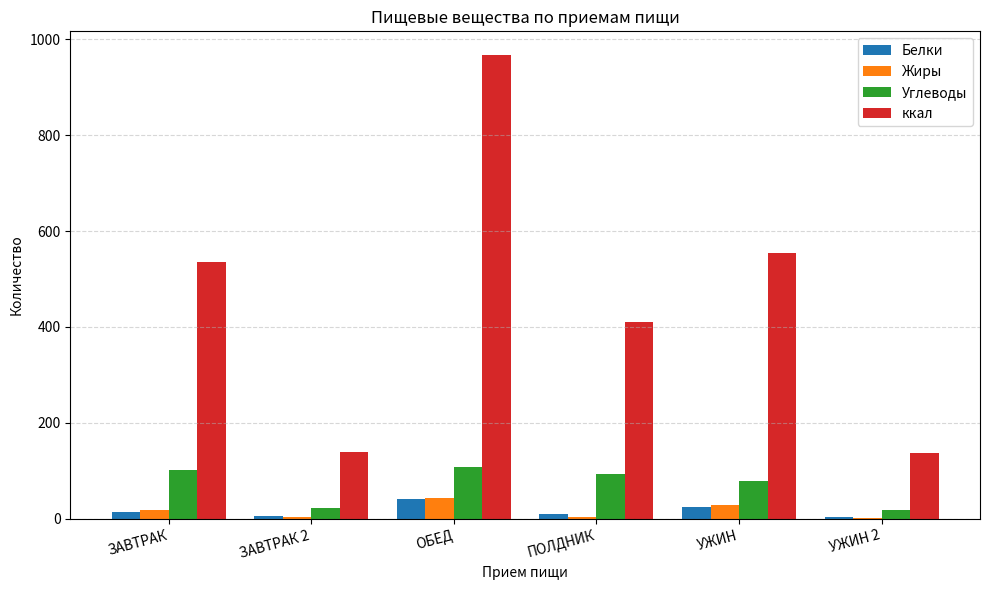

Is it true that Углеводы equals 92.7 at ПОЛДНИК?

True